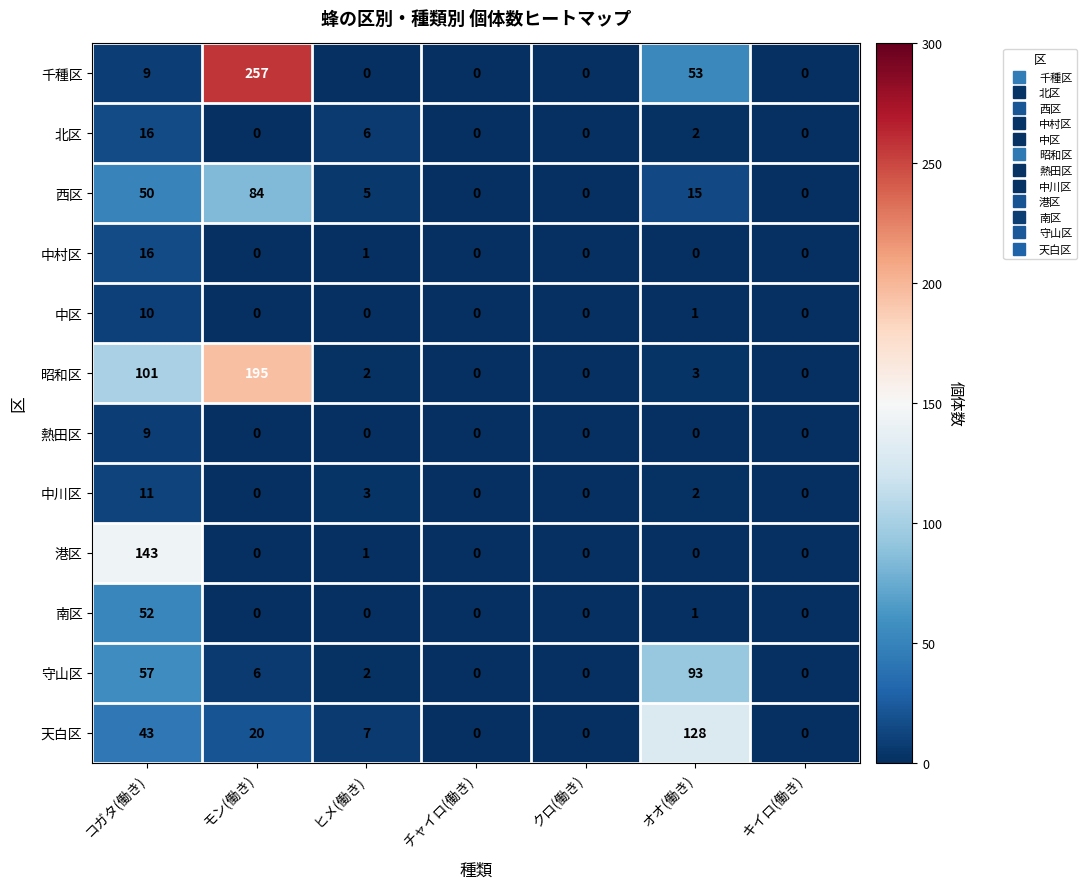

What is the approximate value of 天白区 at オオ(働き)?

128